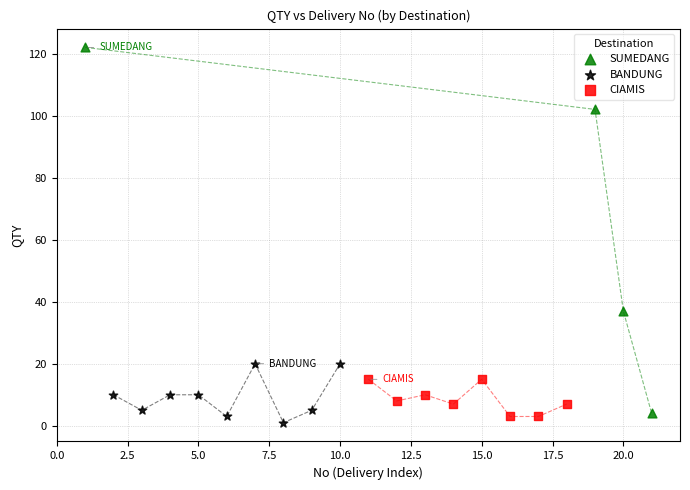

Which series has the largest Y range (max minus min)?

SUMEDANG